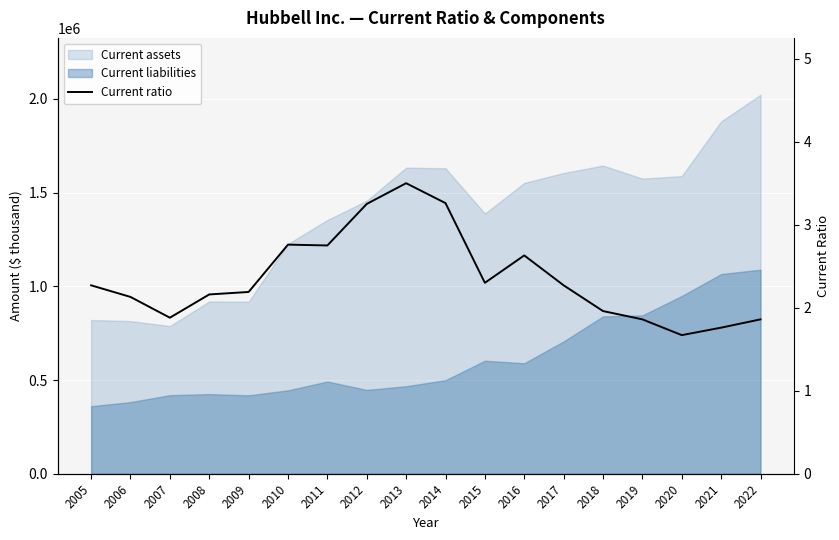

Does the chart display data point markers on the line(s)?

No